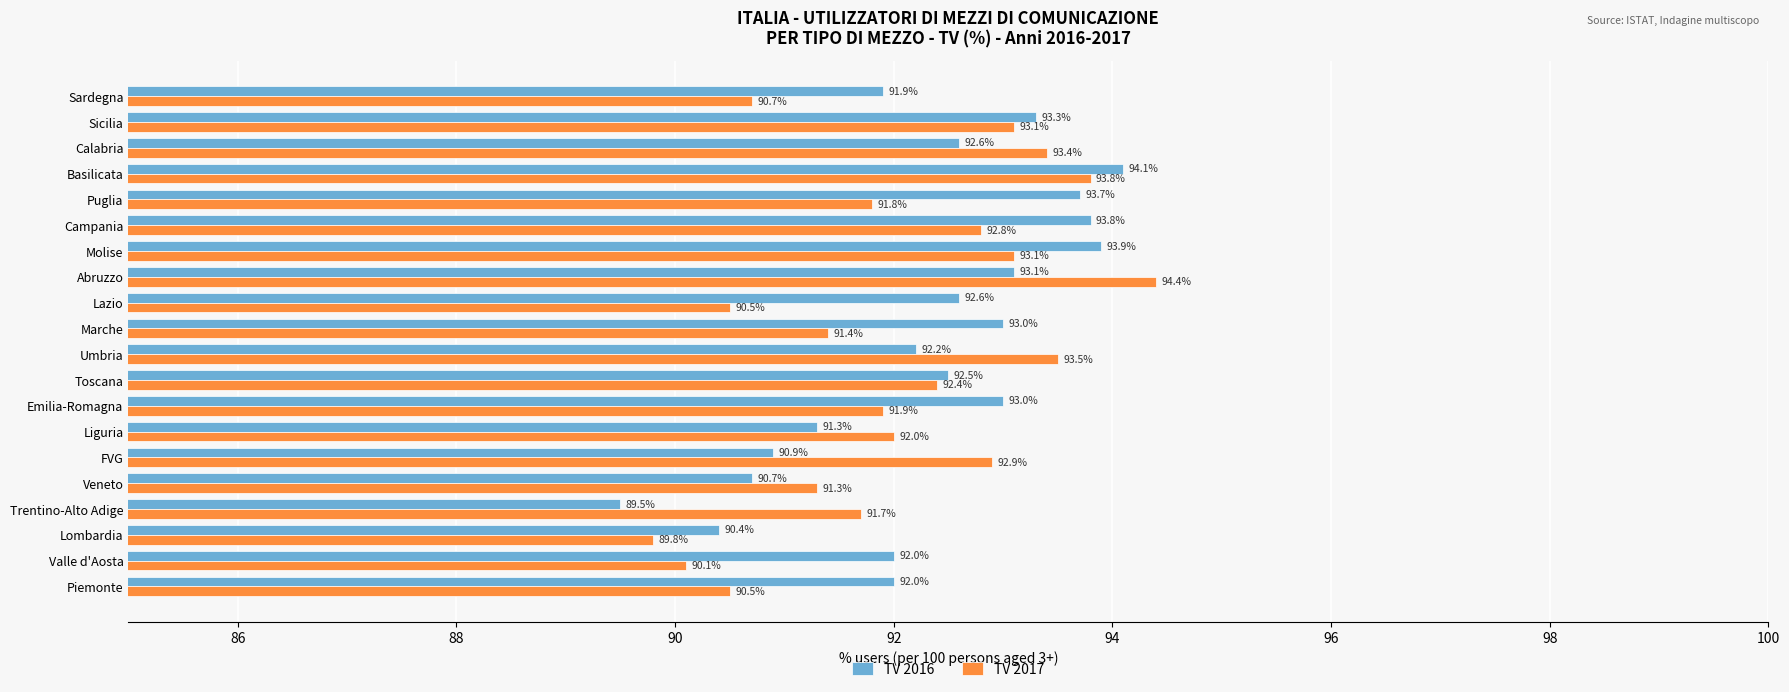

What is the sum of all TV 2017 values?

1841.1